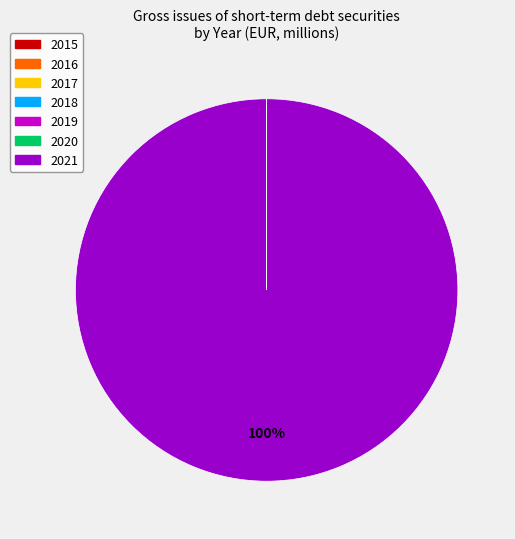

To the nearest percent, what is the average slice percentage?

14%